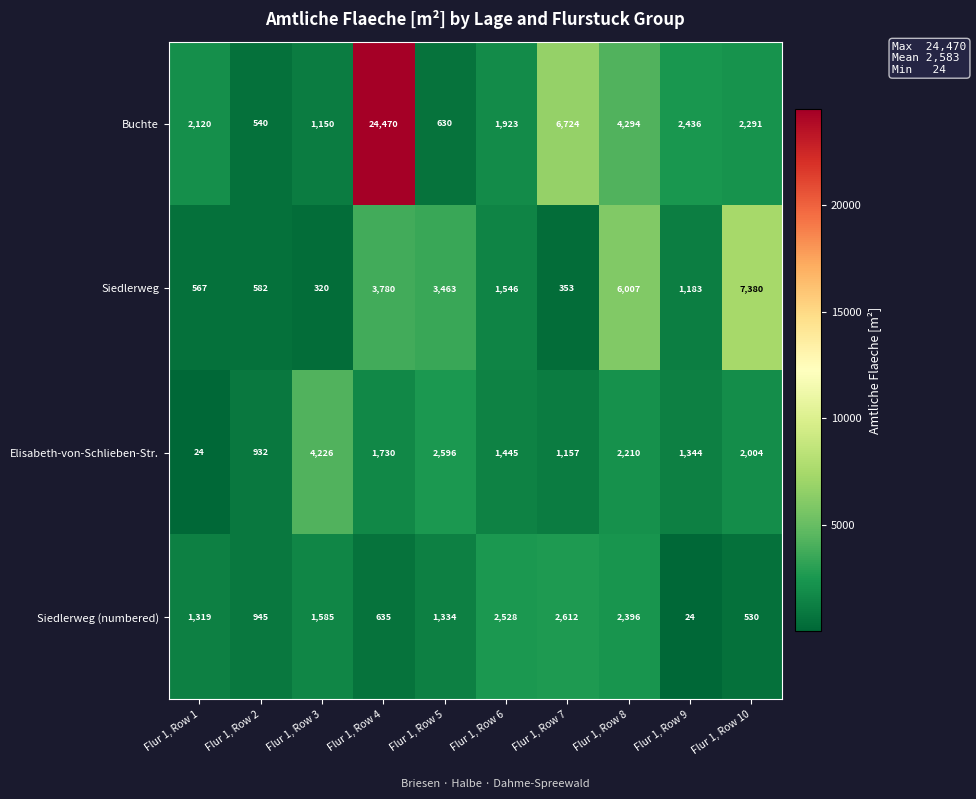

What is the maximum value shown in the chart?

24470